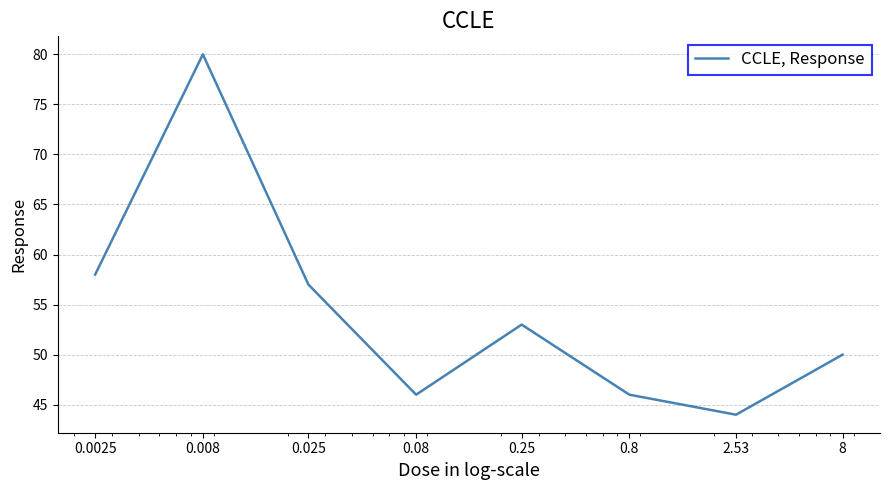

What is the sum of all values?

434